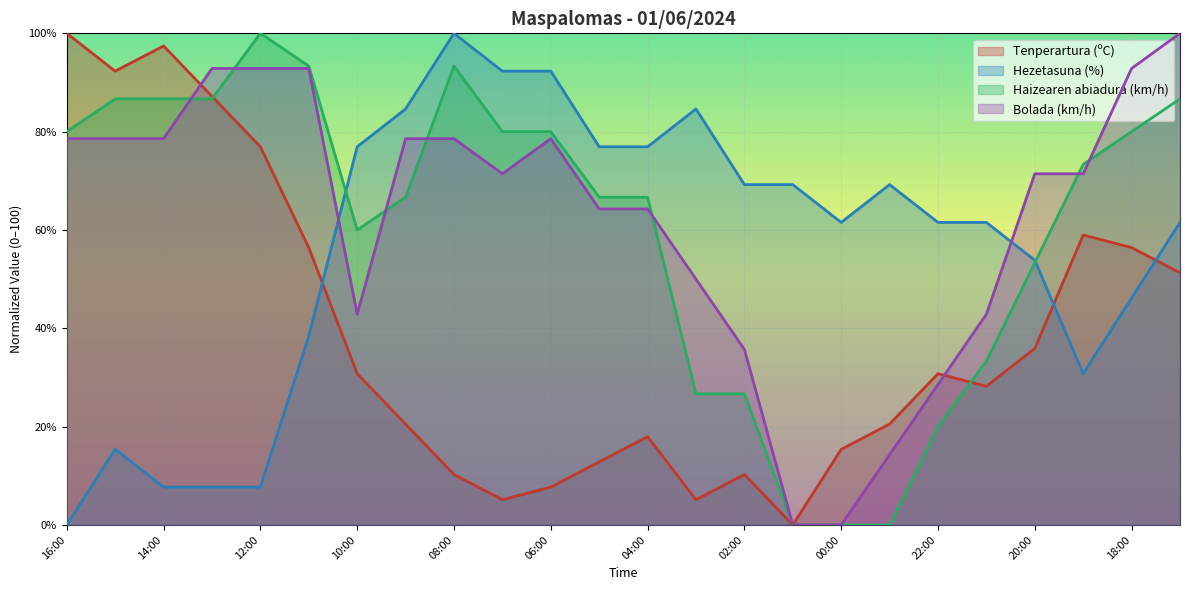

How many interior local peaks does the Tenperartura (ºC) series have?

5